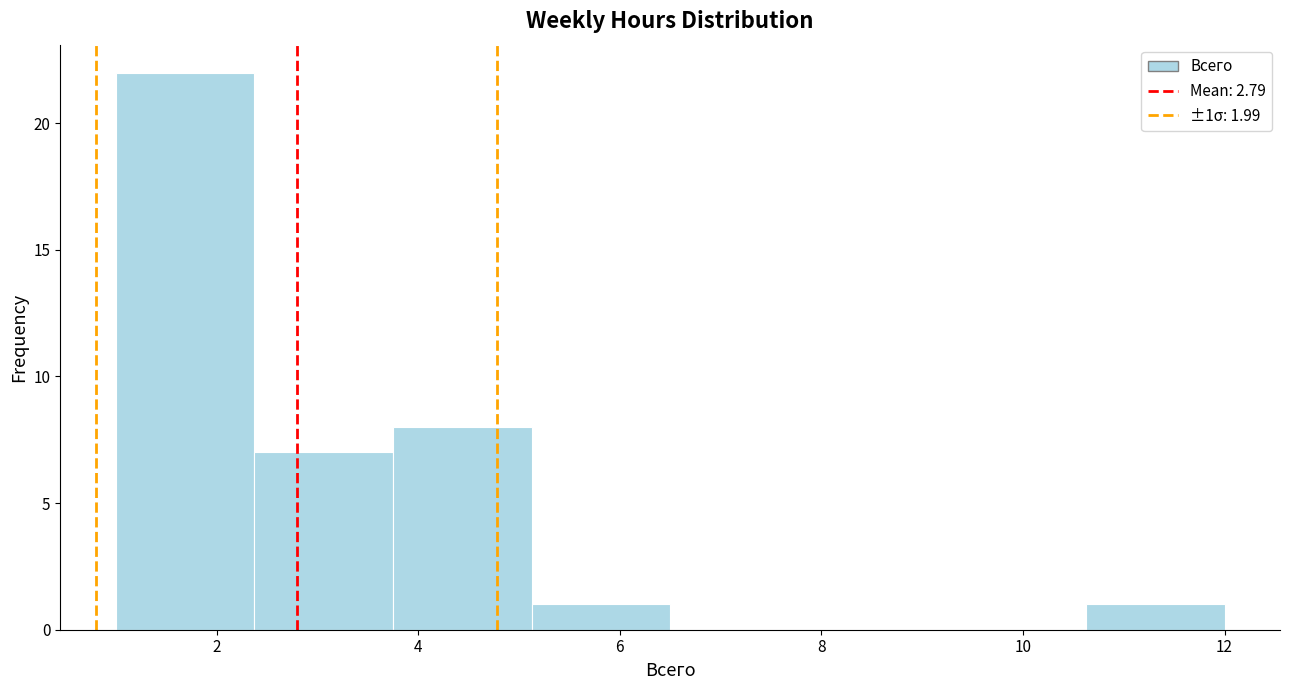

Which range on the x-axis has the tallest bar?

1.0 to 2.4